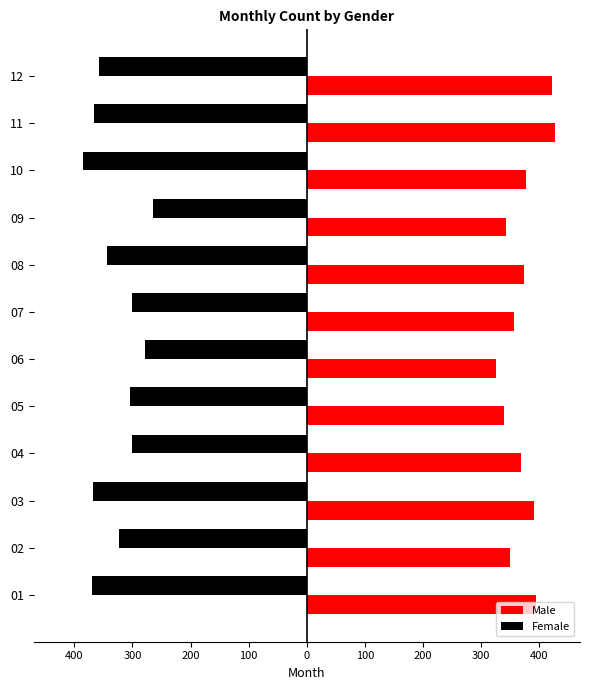

Reading left to right, extract all data points from this chart.

Male: 394	349	391	368	339	326	357	374	342	376	427	421
Female: -370	-323	-367	-301	-304	-278	-300	-343	-264	-385	-366	-358